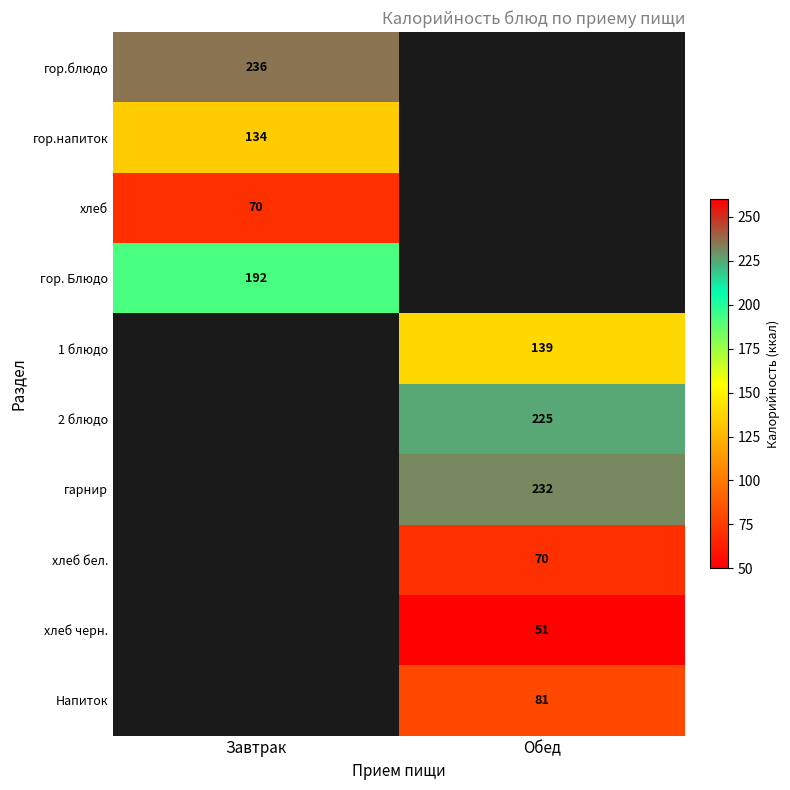

The хлеб бел. series shows 70 at Обед. True or false?

True